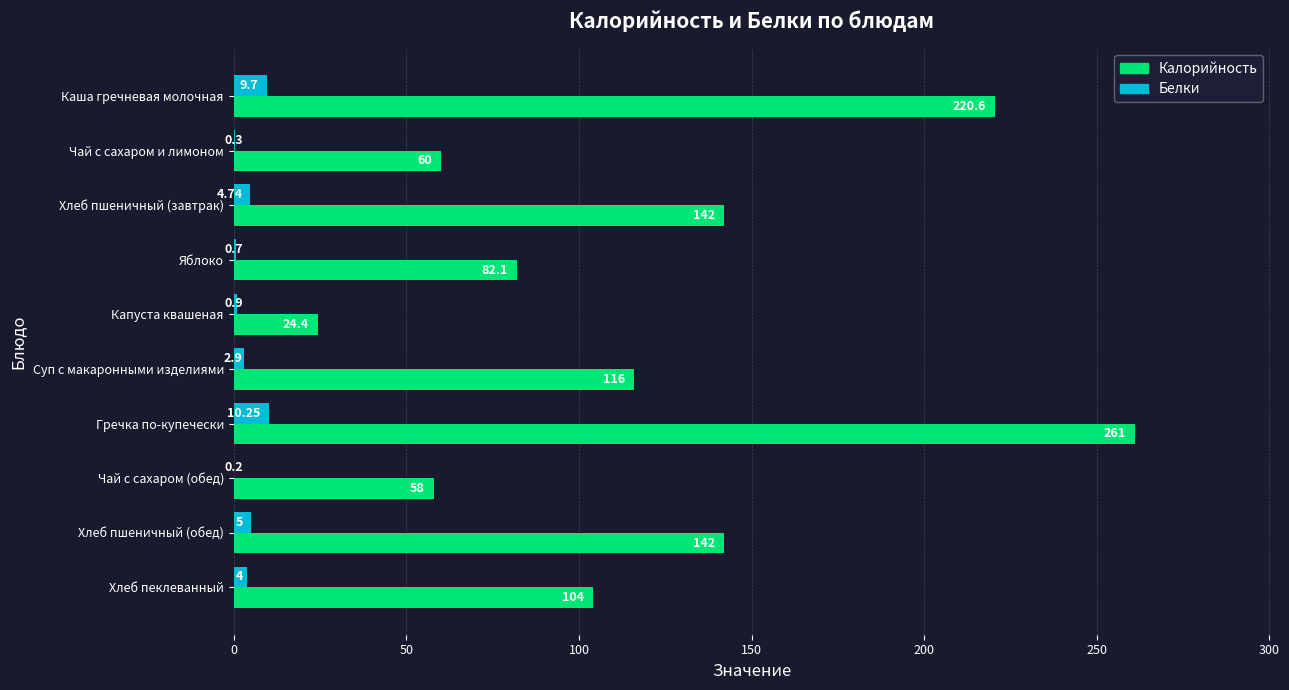

At which category is the sum across all series the highest?

Гречка по-купечески